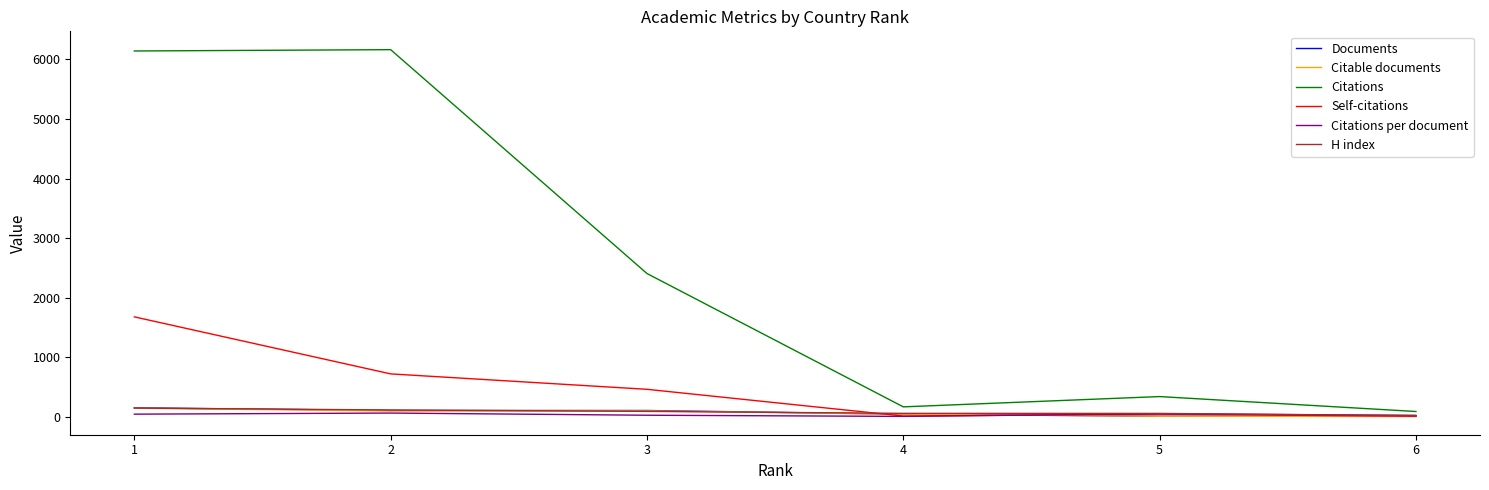

Count the number of data series in this chart.

6